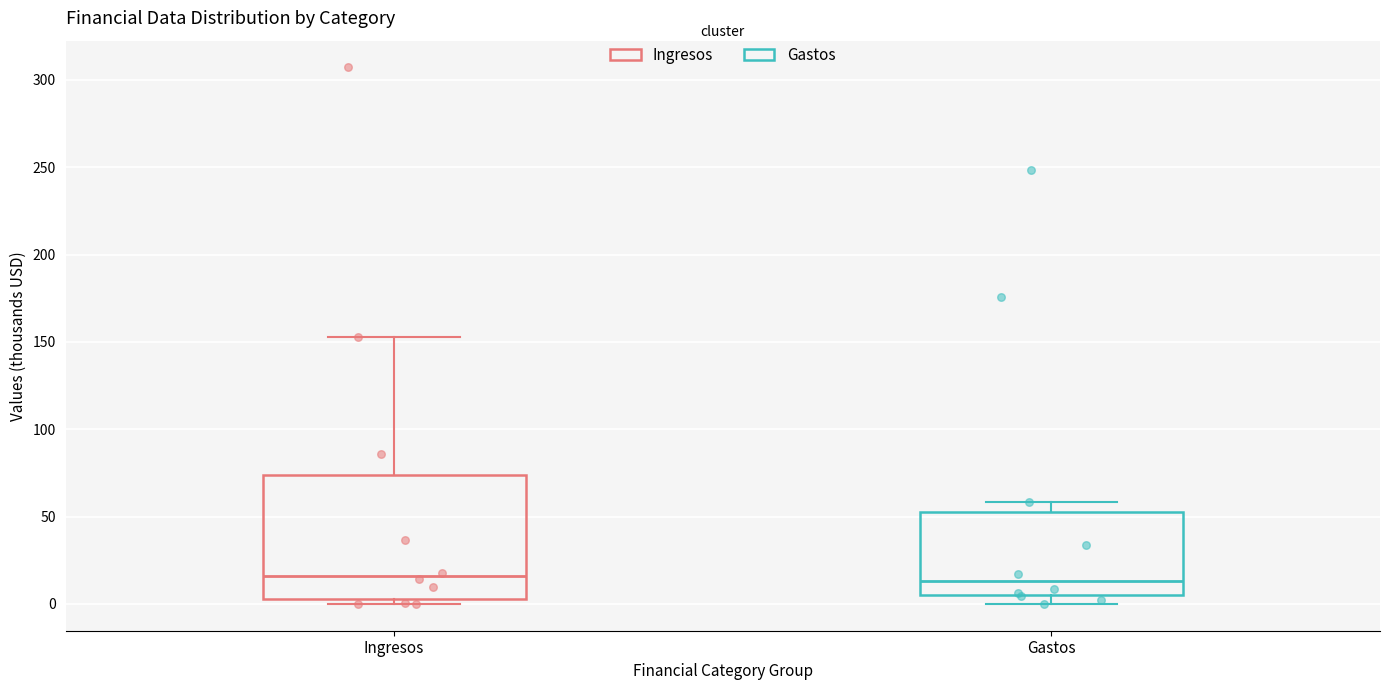

Reading left to right, transcribe this box plot: for each box, give where its median line is, the range the box spans, and where its two whiskers end, as read against the y-axis. The values are not printed on the chart, so give them approximately, as read against the axis.

Ingresos: median 15, box 5 to 75, whiskers 0 to 155
Gastos: median 15, box 5 to 50, whiskers 0 to 60